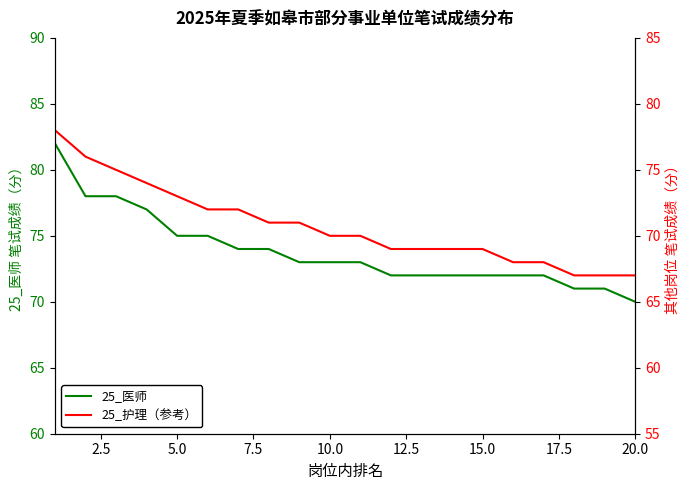

Which category has the lowest value in the 25_医师 series?

20.0